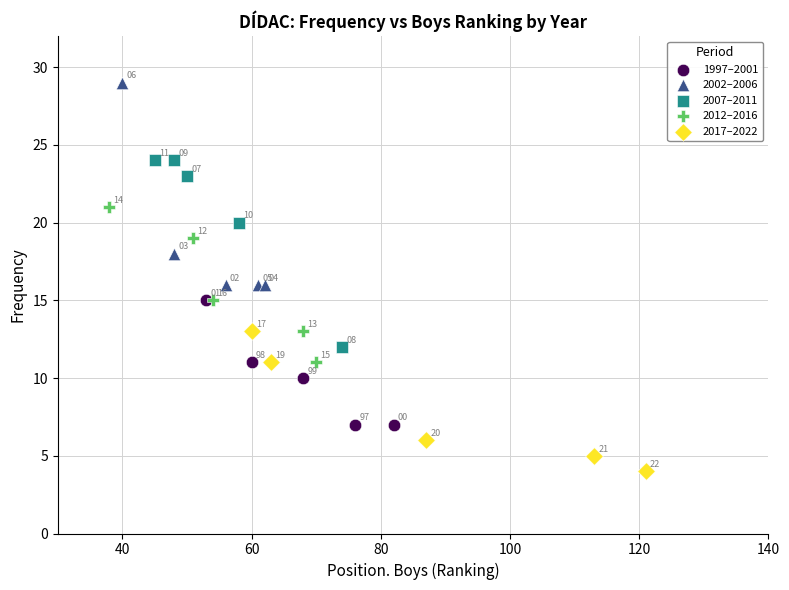

Which series has the widest spread of Y values?

2002–2006